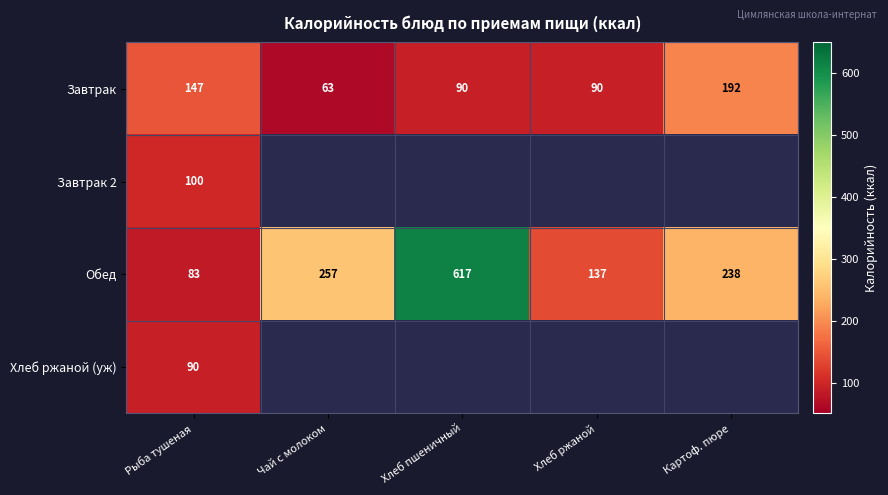

How many data points does each series have?

5